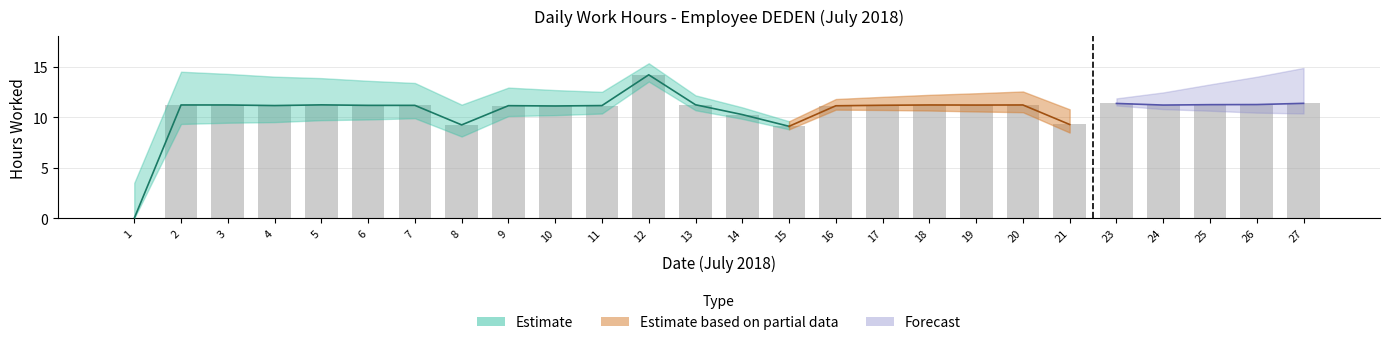

At which label is the value closest to 7?

15